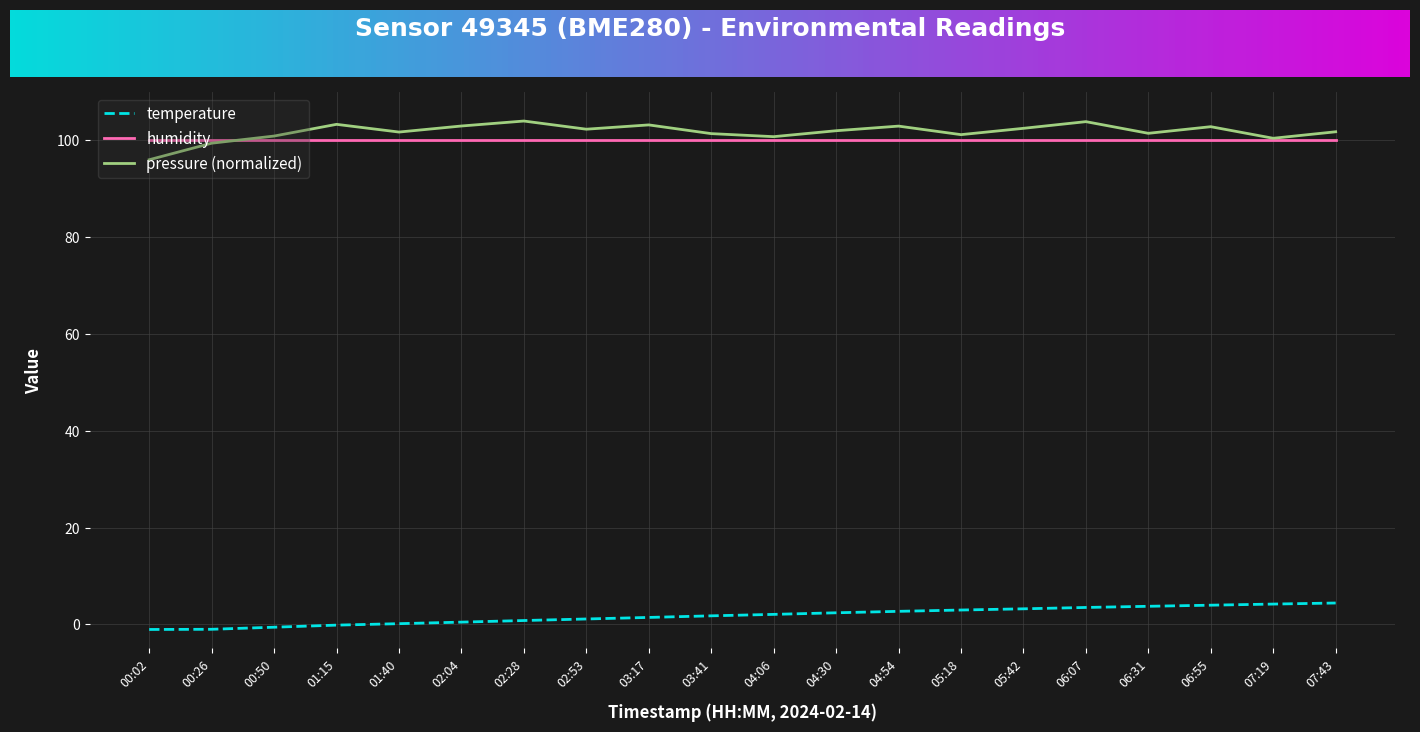

The humidity series shows 58.3 at 05:18. True or false?

False